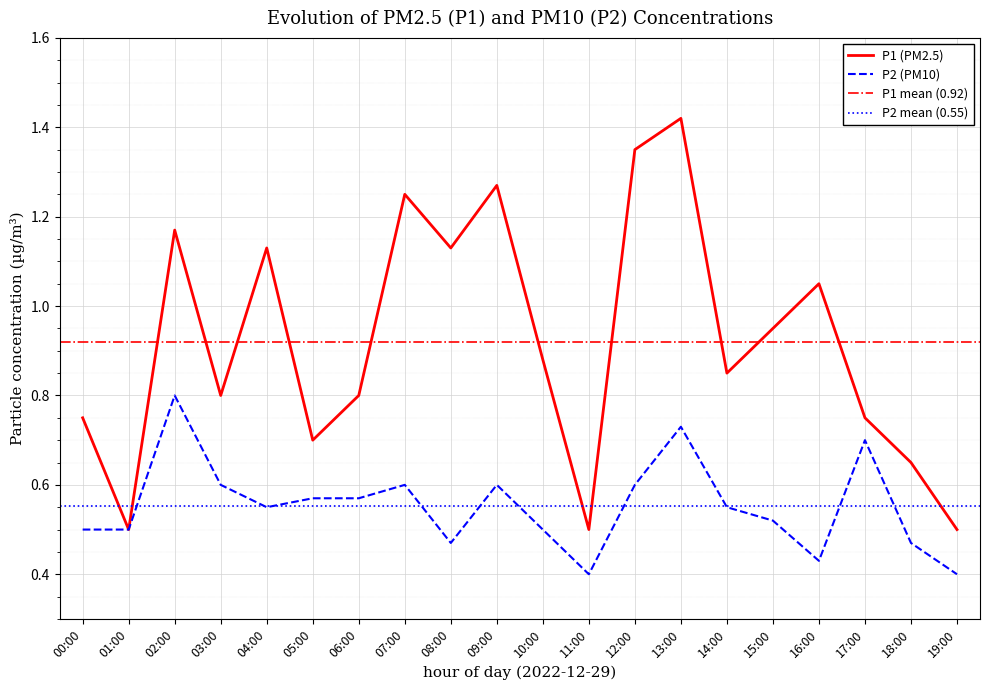

At how many categories does at least one series exceed 0?

20